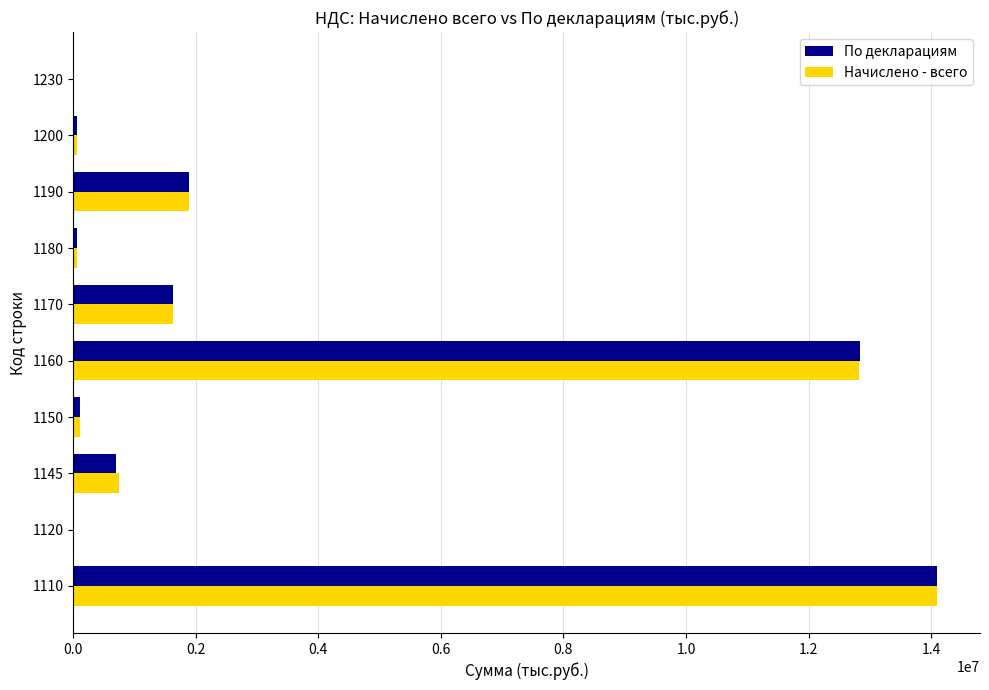

What are all the series names shown in the legend?

По декларациям, Начислено - всего